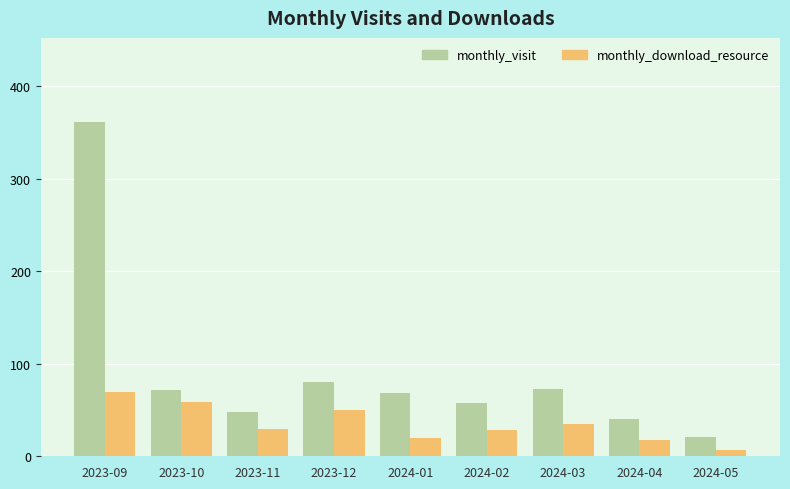

Rank the series by their average value, from lowest to highest.

monthly_download_resource, monthly_visit